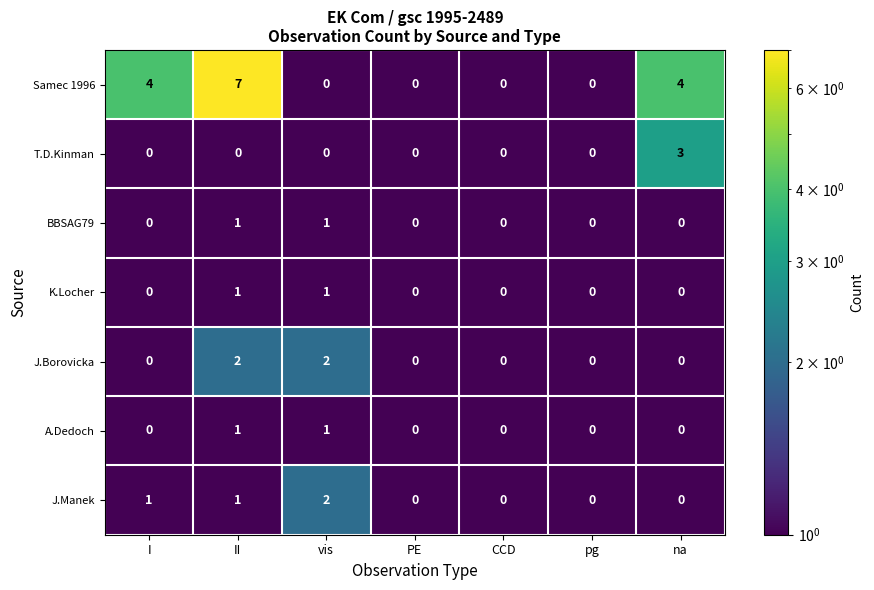

The value of Samec 1996 at pg is -2. True or false?

False